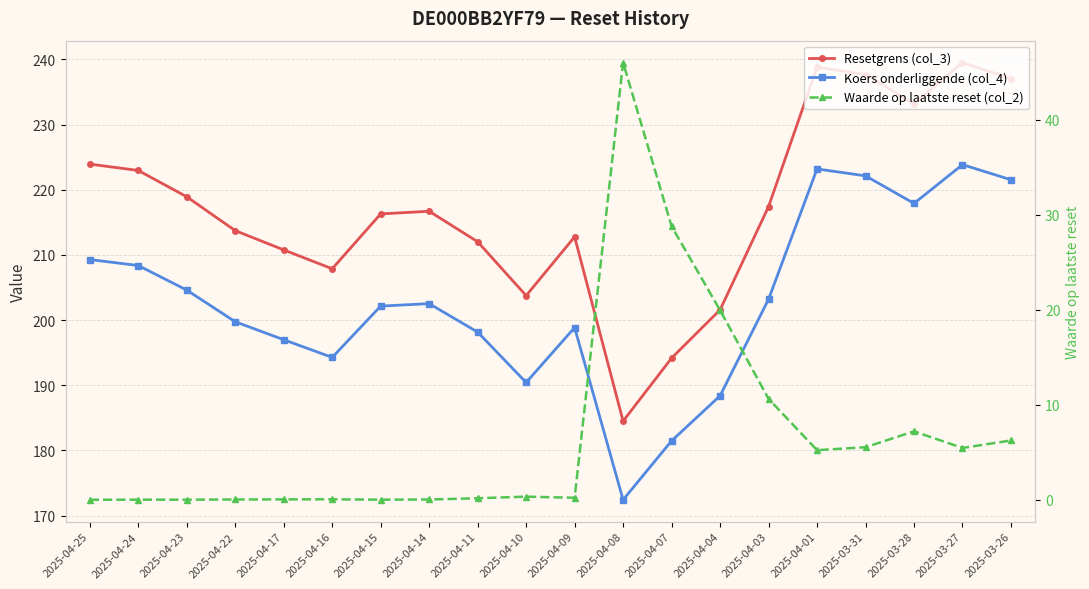

Rank the series at 2025-04-24 from lowest to highest value.

Waarde op laatste reset (col_2), Koers onderliggende (col_4), Resetgrens (col_3)